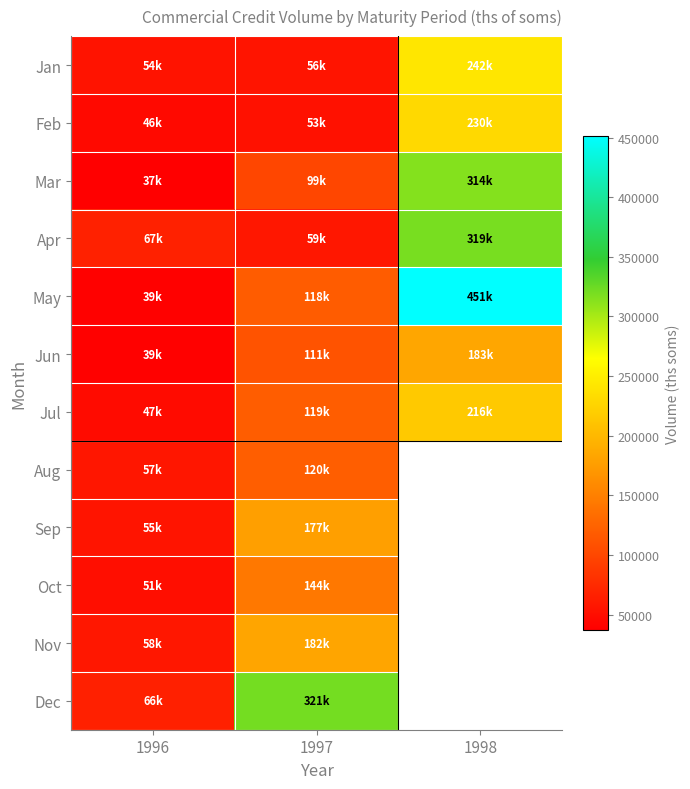

Which series has the largest total across all categories?

May